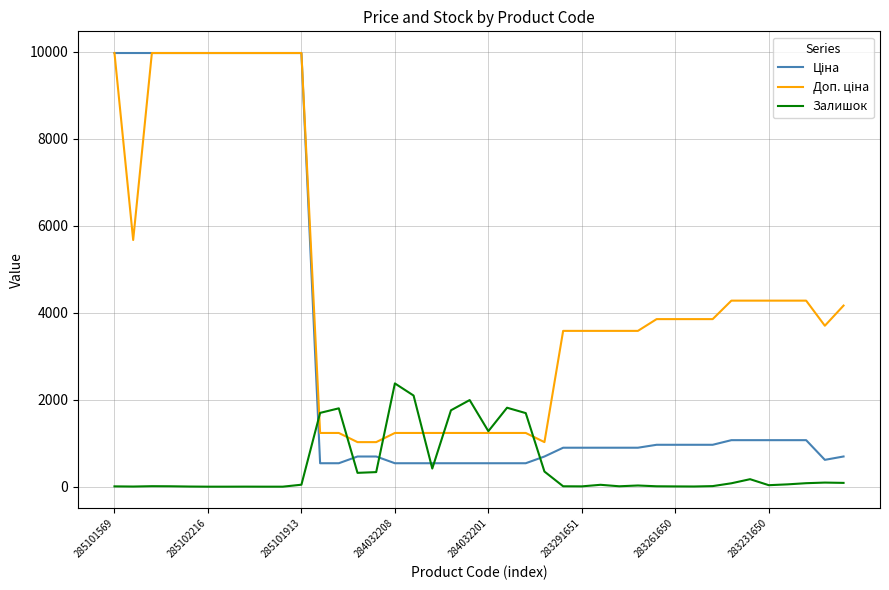

What is the maximum value shown in the chart?

9975.0